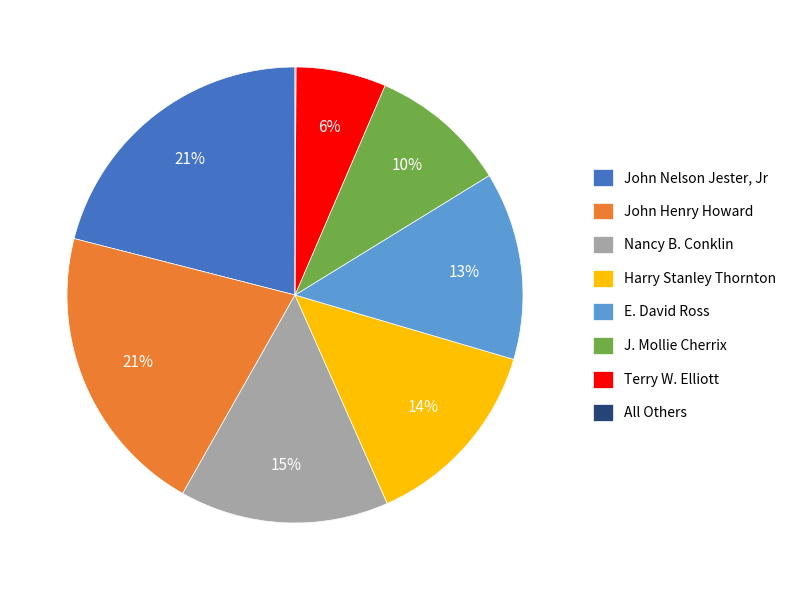

What is the ratio of the value at John Nelson Jester, Jr to the value at E. David Ross?

1.6